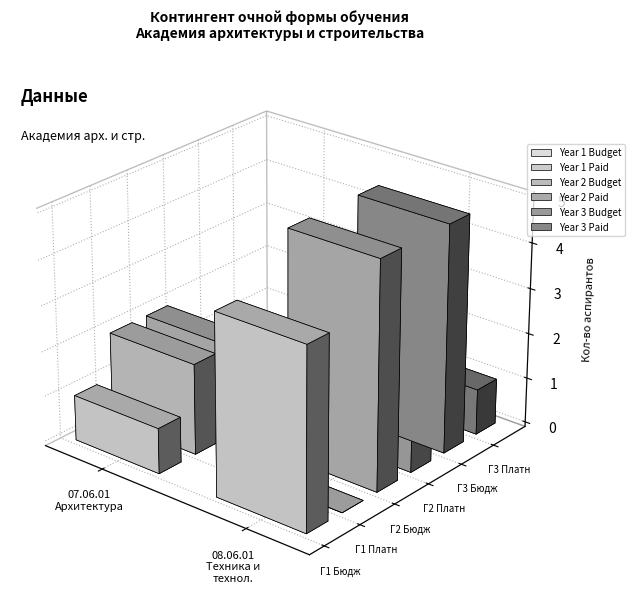

What is the spread (max minus min) of values at 08.06.01 Техника и технологии строительства?

5